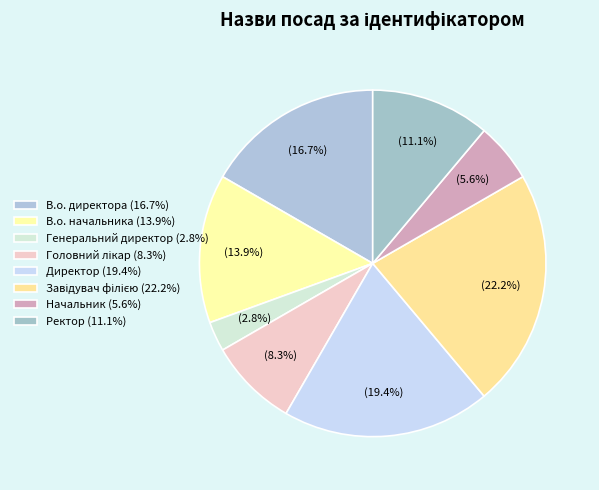

Count the number of slices in the pie.

8